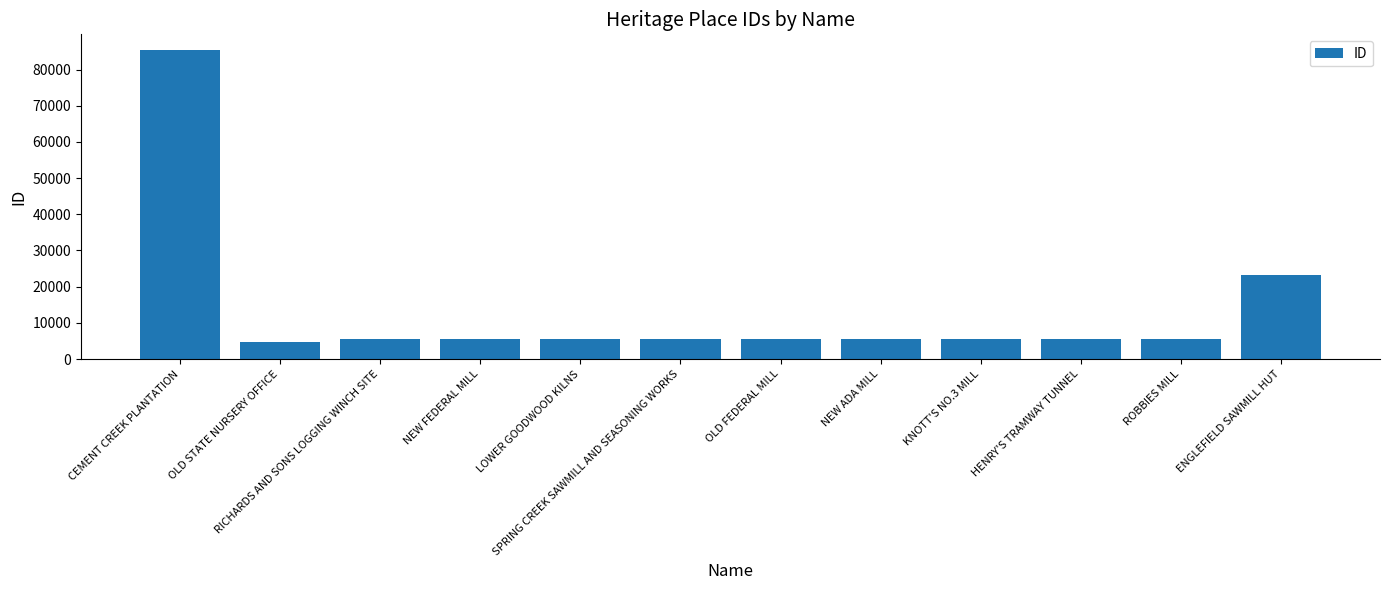

Which category has the highest value across all series?

CEMENT CREEK PLANTATION